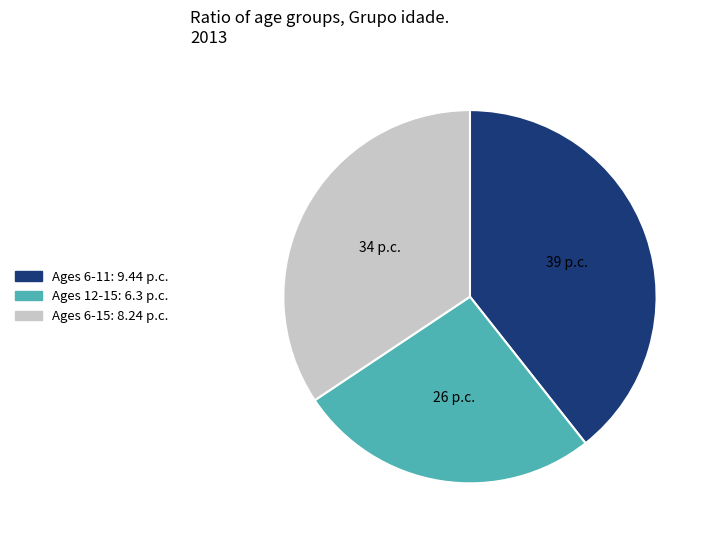

Is there a majority slice in this chart?

No